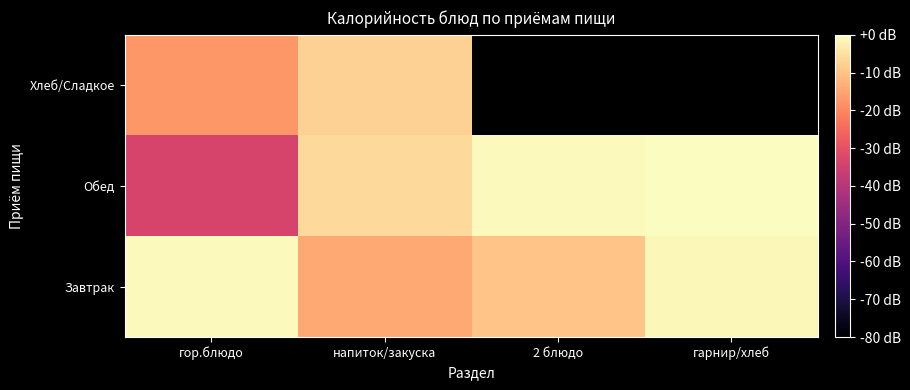

At гарнир/хлеб, list the series in order from largest to smallest.

Обед, Хлеб/Сладкое, Завтрак